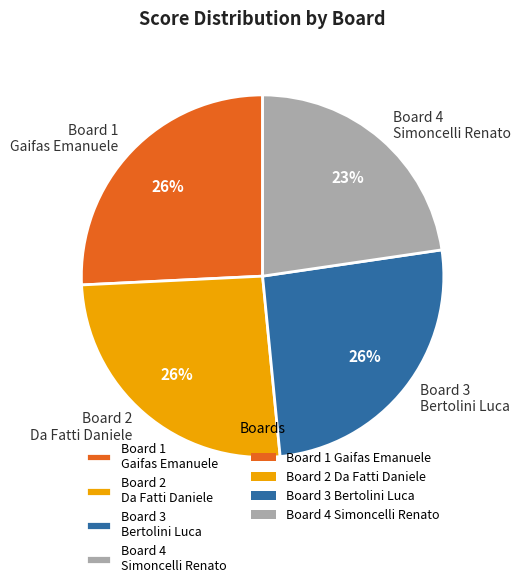

Which slice is the smallest?

Board 4 Simoncelli Renato